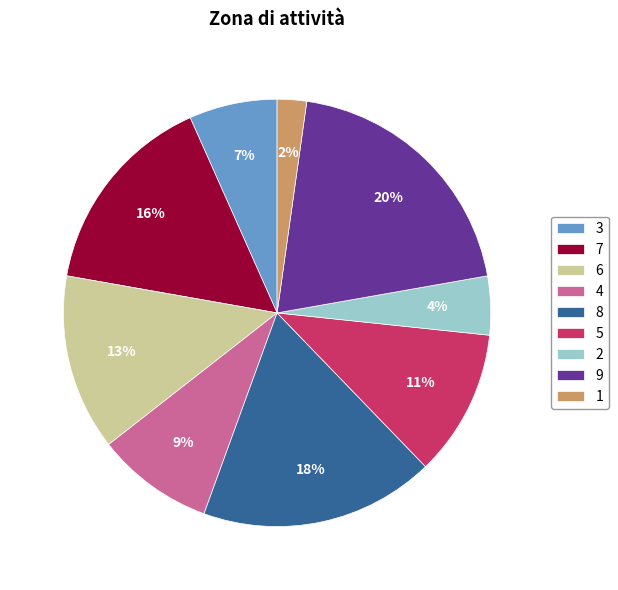

To the nearest percent, what percentage of the pie is 5?

11%